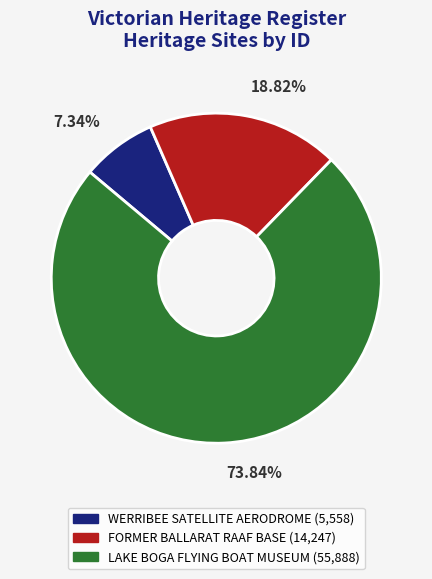

To the nearest percent, what portion does FORMER BALLARAT RAAF BASE represent?

19%